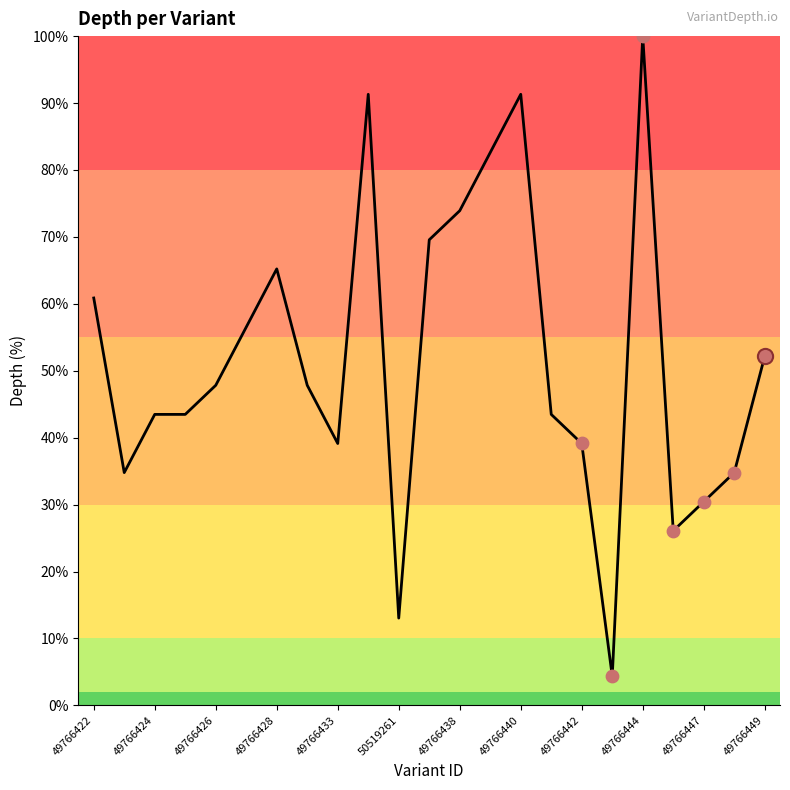

What is the maximum value shown in the chart?

100.0